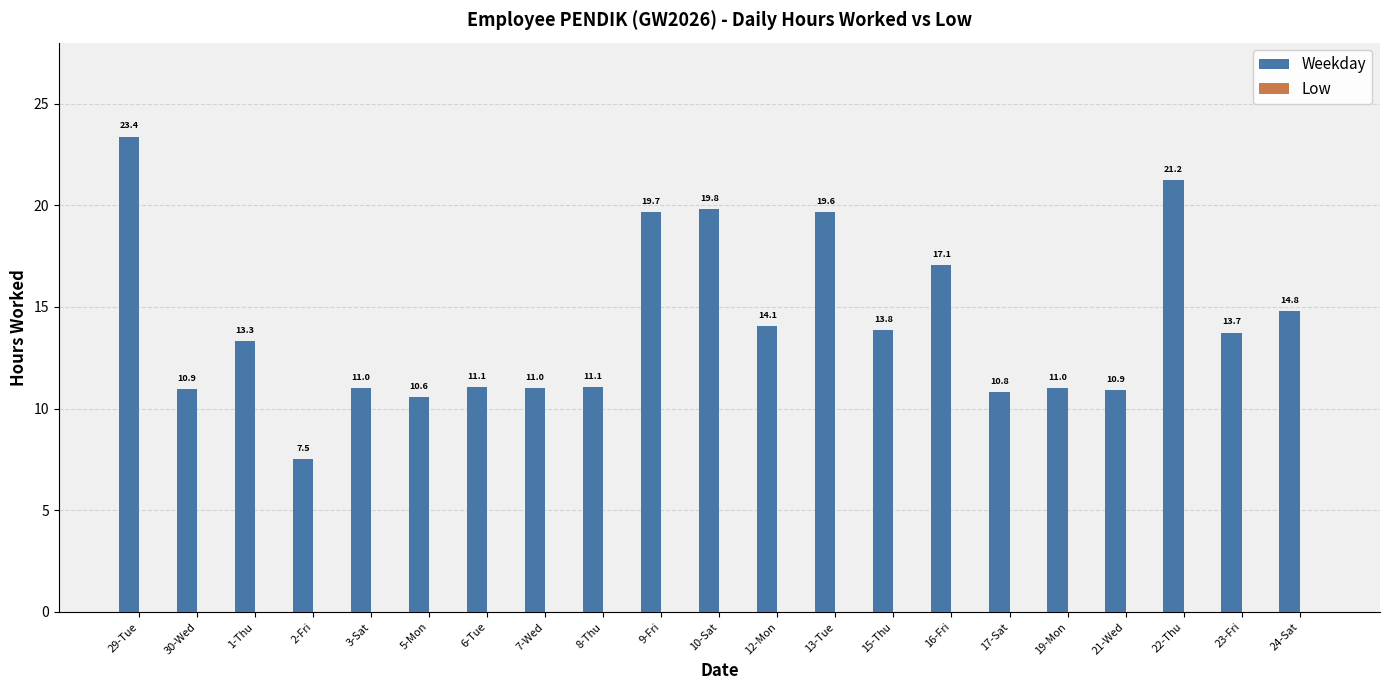

What is the greatest value displayed?

23.4